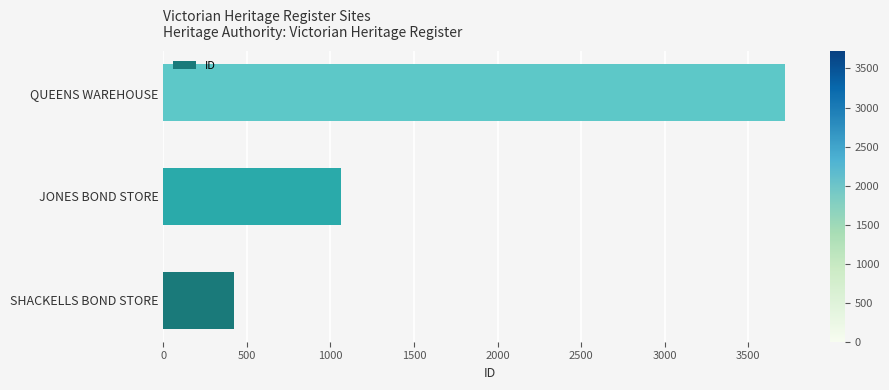

Count the values in the range 420 to 3723.

3